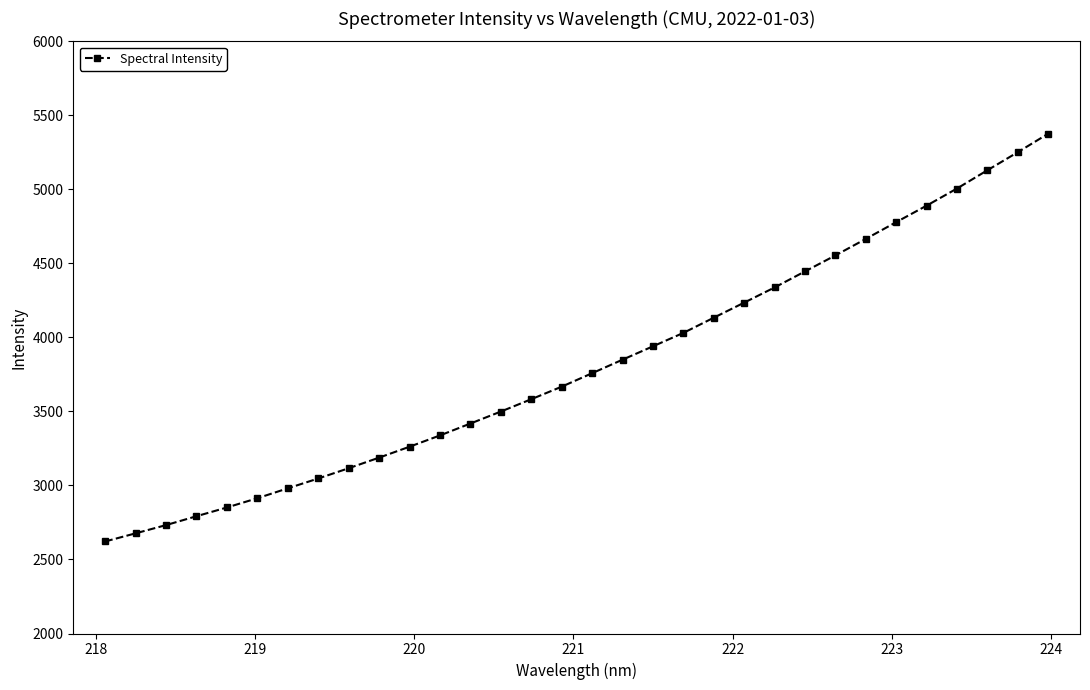

How many values exceed 3758?

16